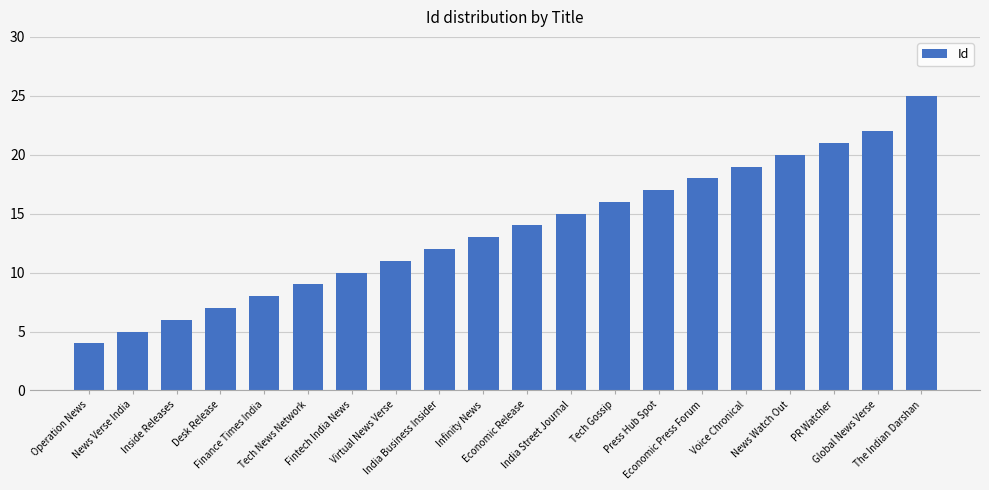

What is the label of the 5th bar from the left?

Finance Times India